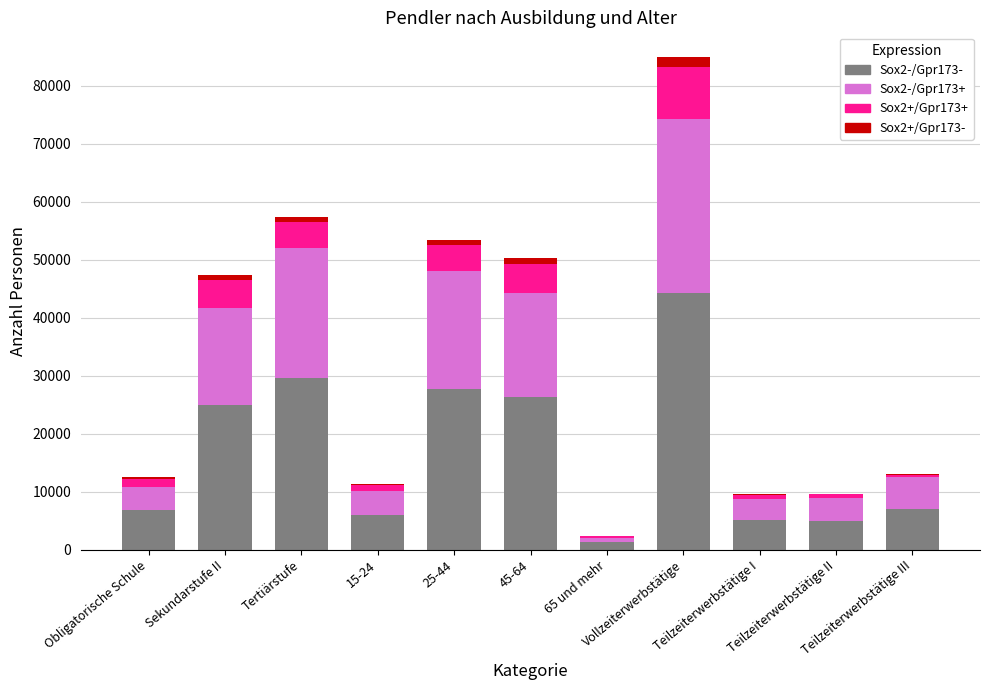

What is the total value across all series at 15-24?

11365.2